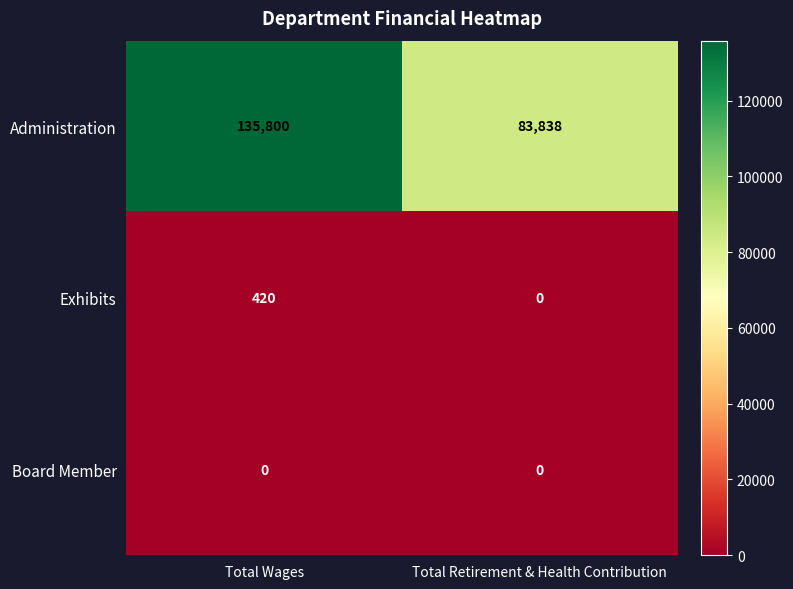

The value of Exhibits at Total Retirement & Health Contribution is -288. True or false?

False